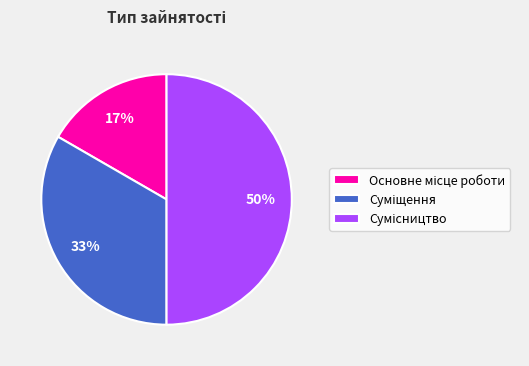

Count the number of slices in the pie.

3